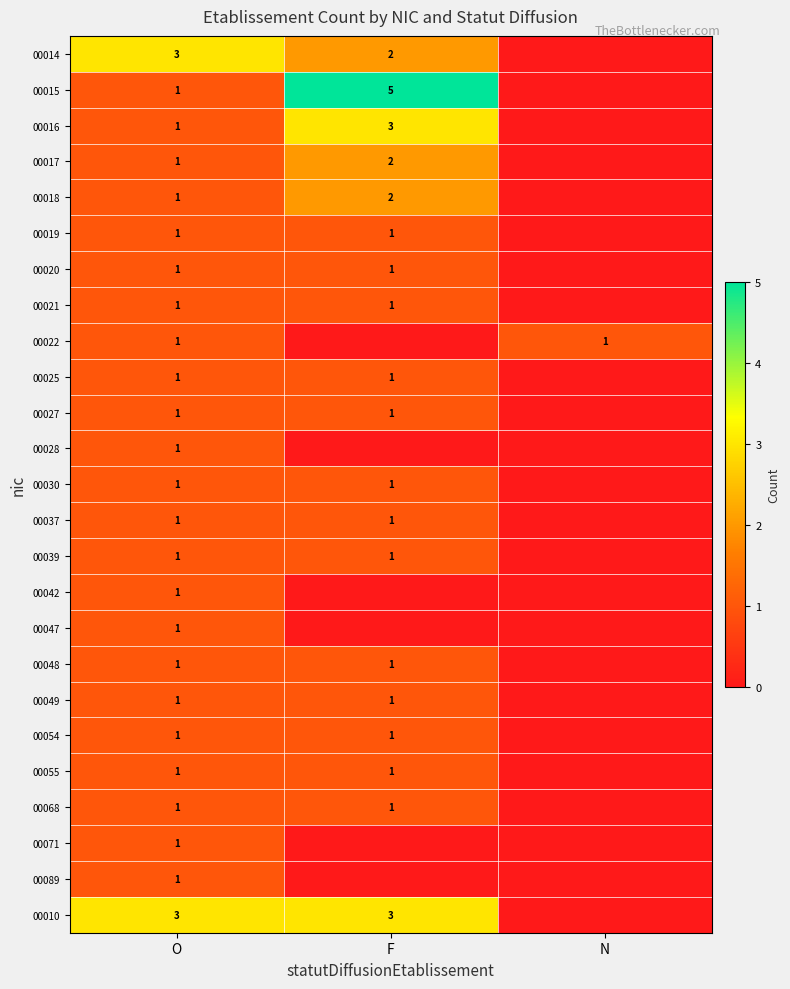

True or false: 00055 has a value of 2 at F.

False